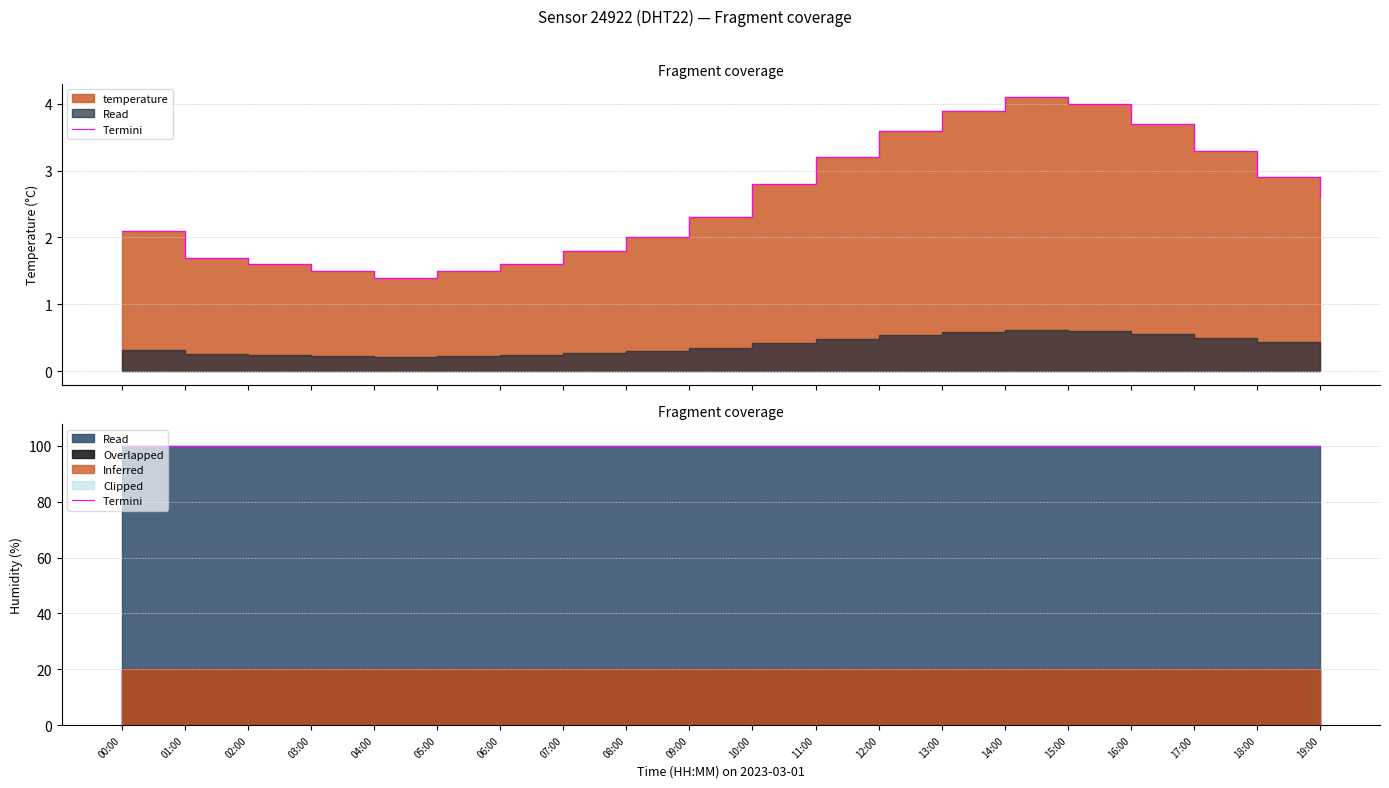

What is the average value?

2.6